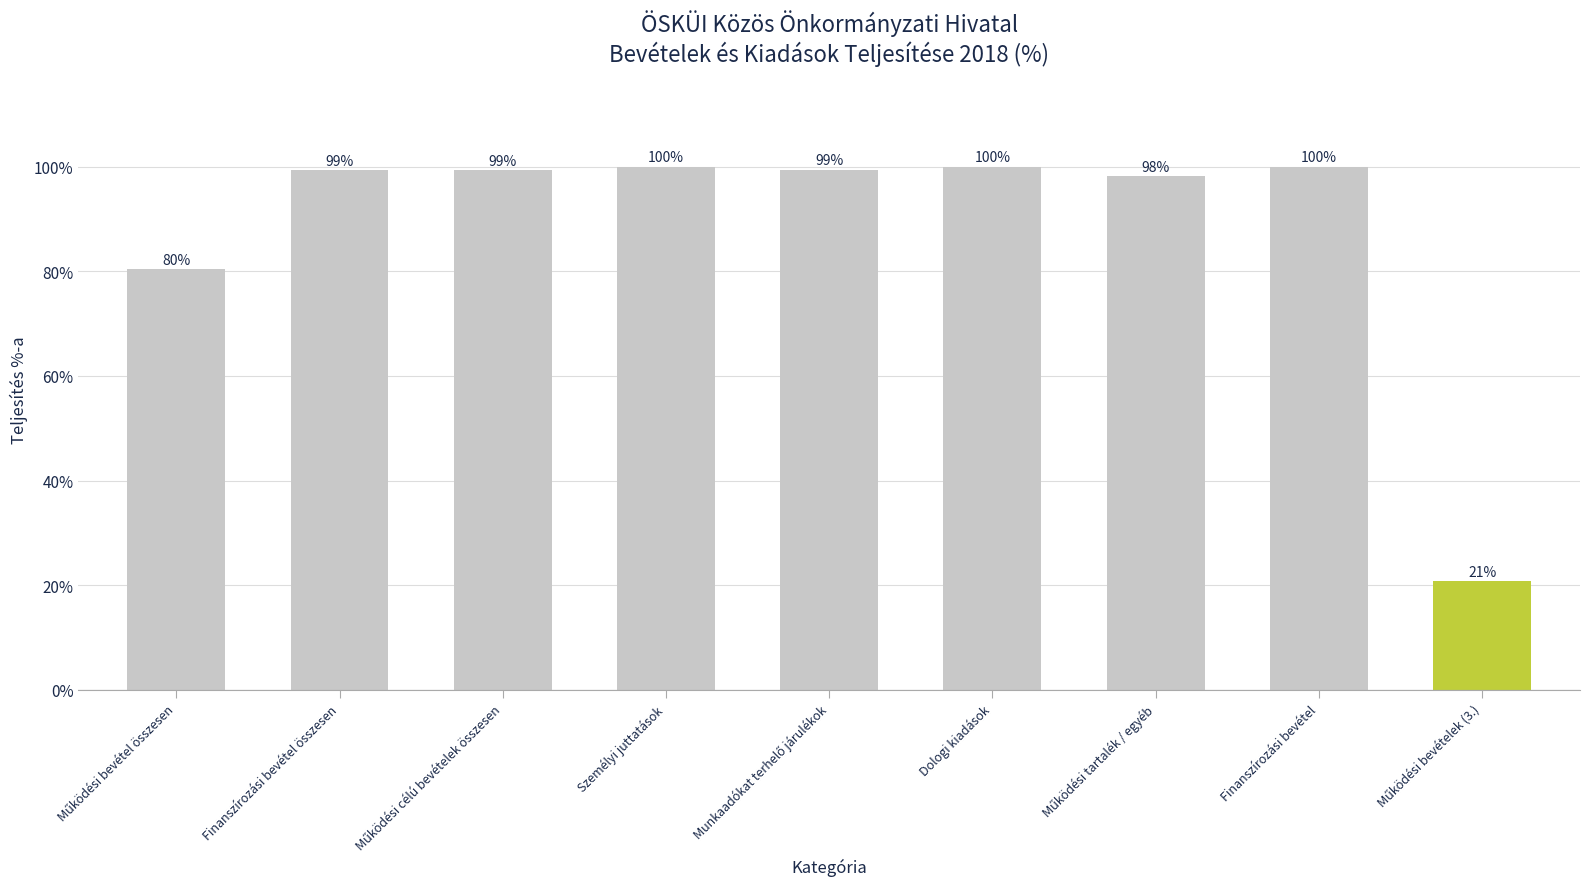

What is the label of the 6th bar from the right?

Személyi juttatások